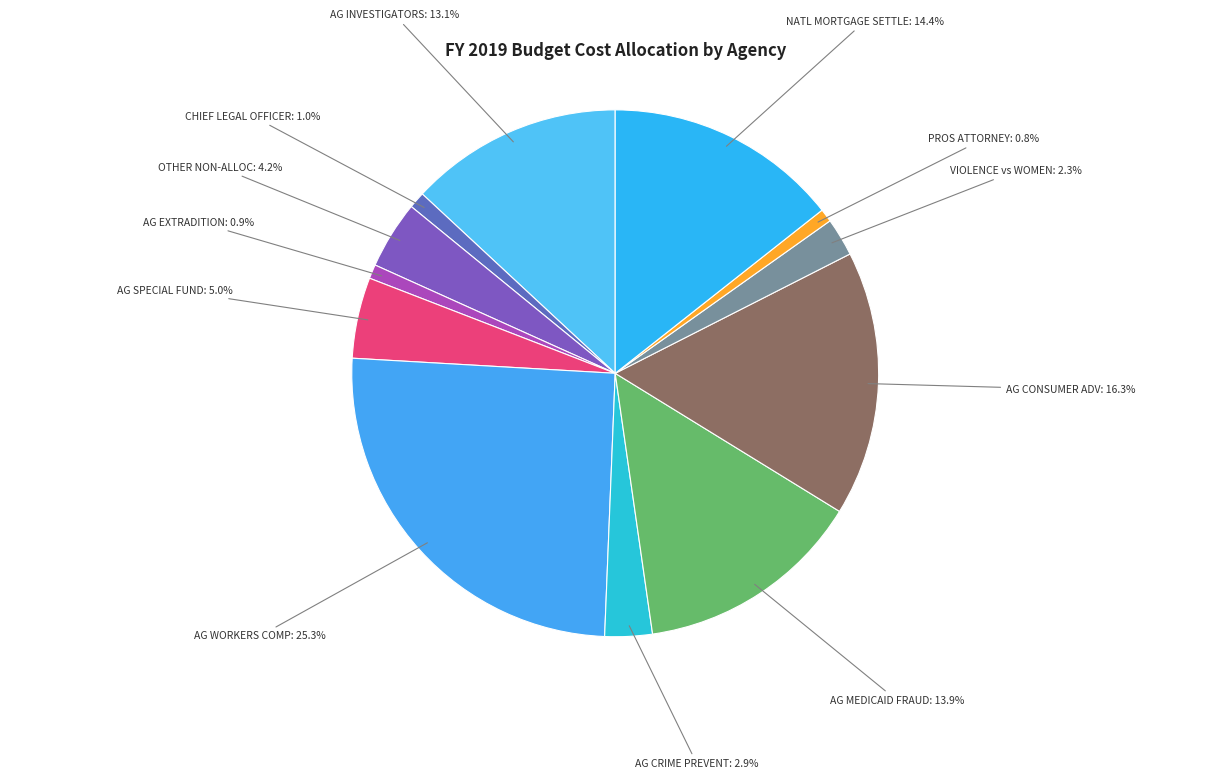

Is there any slice that represents more than half of the pie?

No